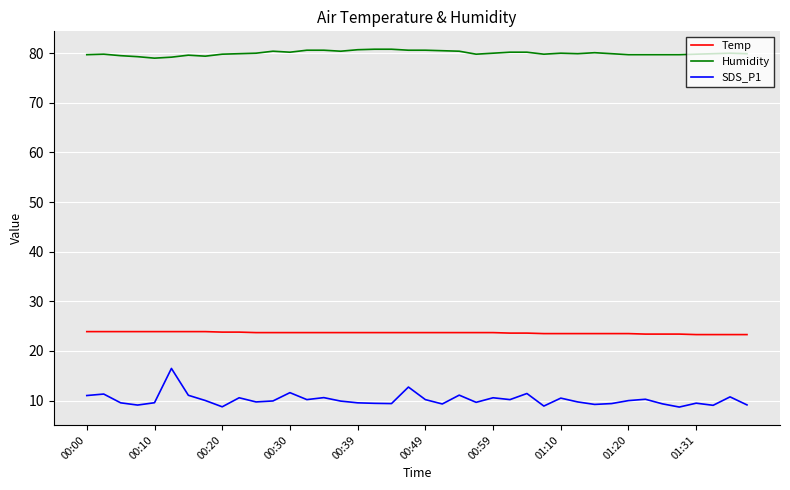

Which series has the largest total across all categories?

Humidity